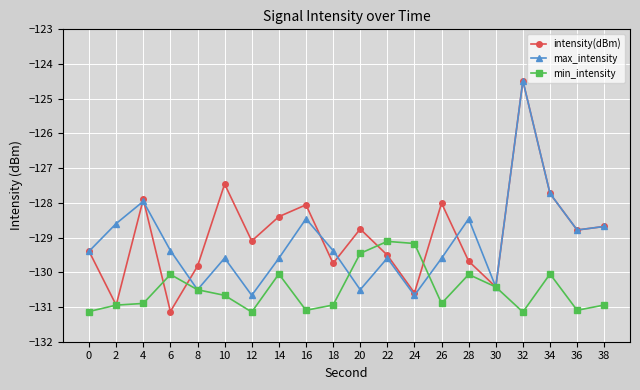

At which label does intensity(dBm) reach its minimum?

6